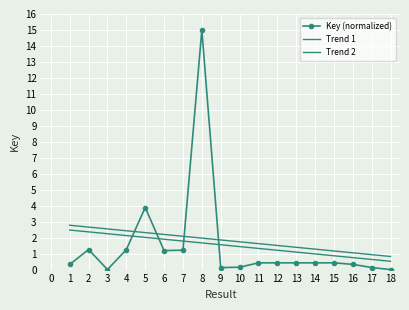

Between 1 and 17, which series saw the biggest shift?

Trend 1